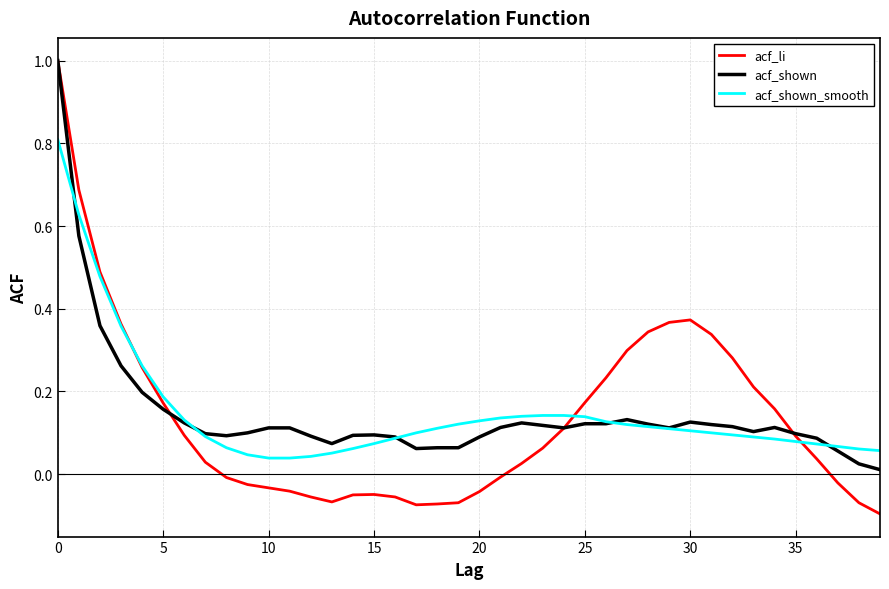

Which series has the widest spread of values?

acf_li